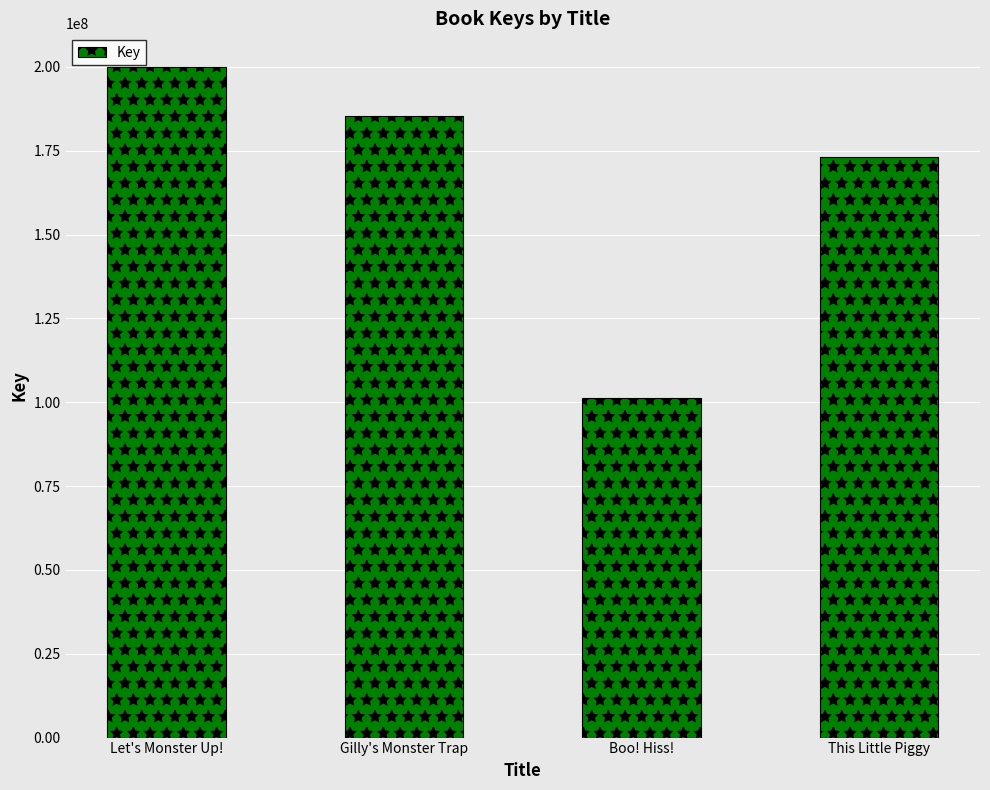

List the labels in order of value, largest first.

Let's Monster Up!, Gilly's Monster Trap, This Little Piggy, Boo! Hiss!